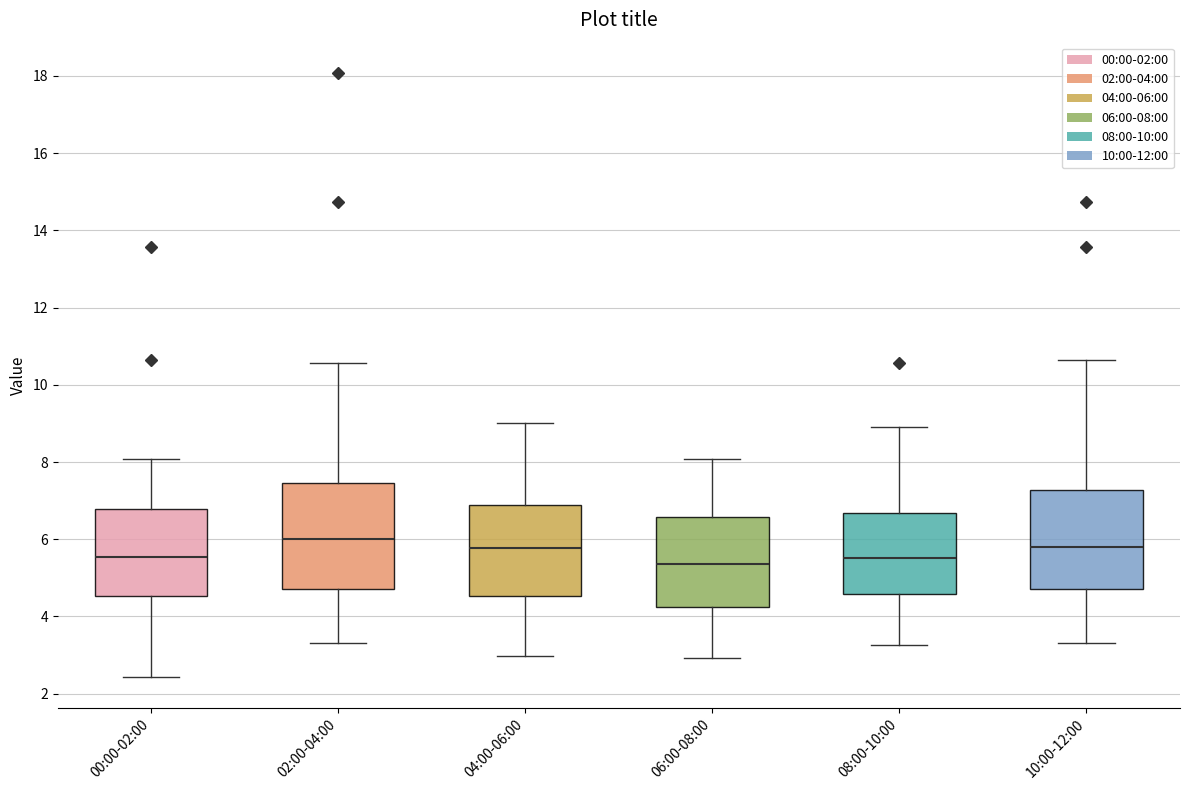

Reading left to right, transcribe this box plot: for each box, give where its median line is, the range the box spans, and where its two whiskers end, as read against the y-axis. The values are not printed on the chart, so give them approximately, as read against the axis.

00:00-02:00: median 5.6, box 4.6 to 6.8, whiskers 2.4 to 8.0
02:00-04:00: median 6.0, box 4.8 to 7.4, whiskers 3.4 to 10.6
04:00-06:00: median 5.8, box 4.6 to 6.8, whiskers 3.0 to 9.0
06:00-08:00: median 5.4, box 4.2 to 6.6, whiskers 3.0 to 8.0
08:00-10:00: median 5.6, box 4.6 to 6.6, whiskers 3.2 to 9.0
10:00-12:00: median 5.8, box 4.8 to 7.2, whiskers 3.4 to 10.6